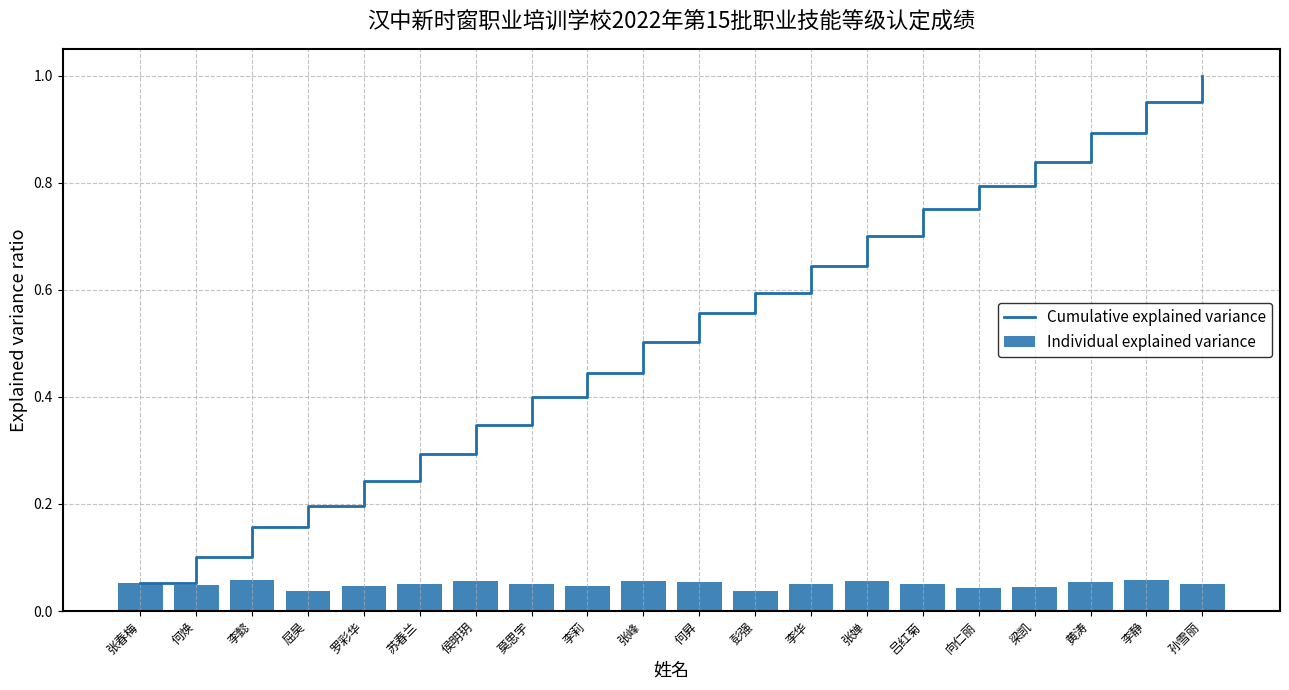

Which series has the largest total across all categories?

Cumulative explained variance